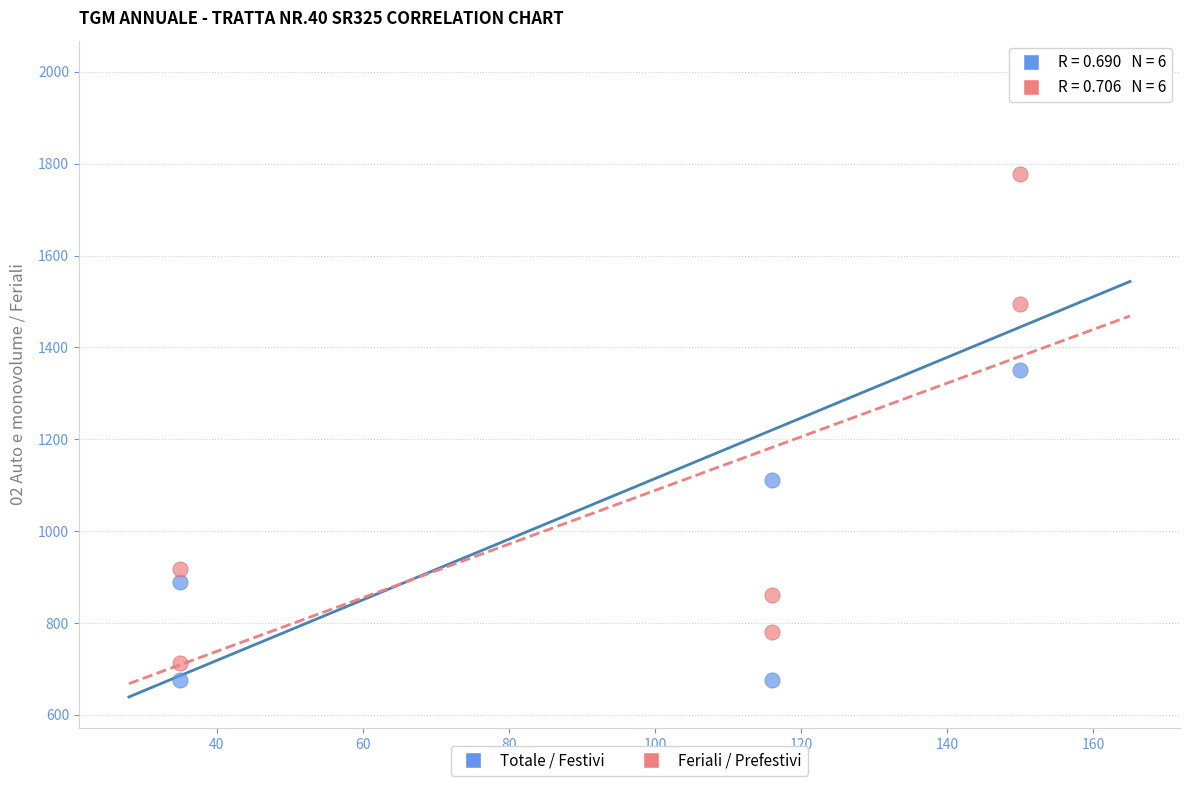

Which series contains the lowest Y value?

Totale / Festivi